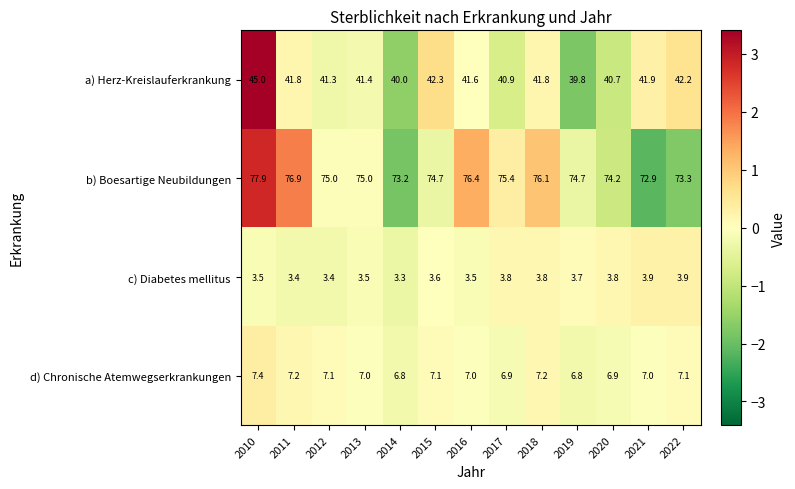

What is the approximate value of d) Chronische Atemwegserkrankungen at 2021?

7.0